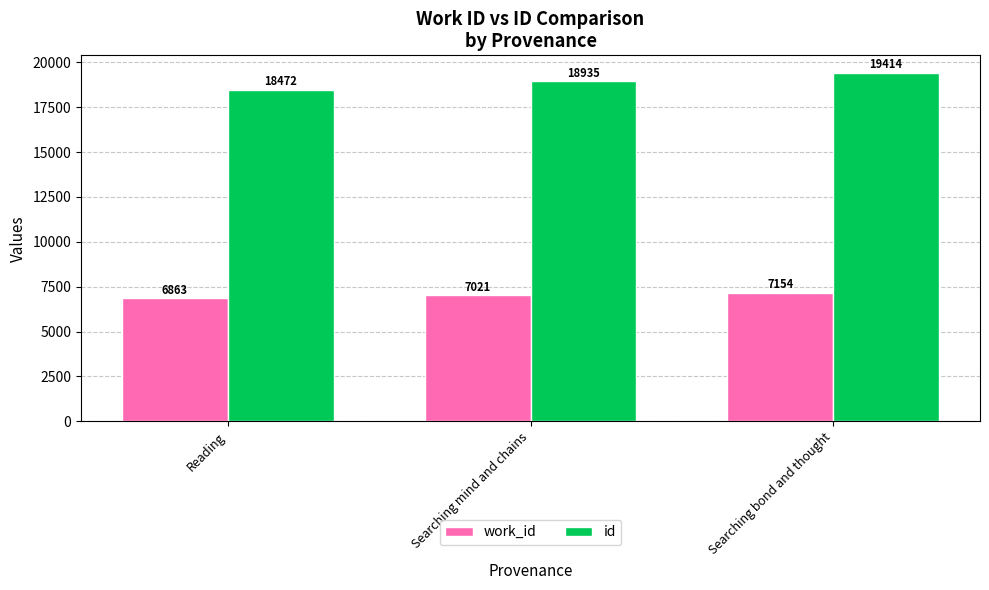

Rank the series at Searching bond and thought from lowest to highest value.

work_id, id